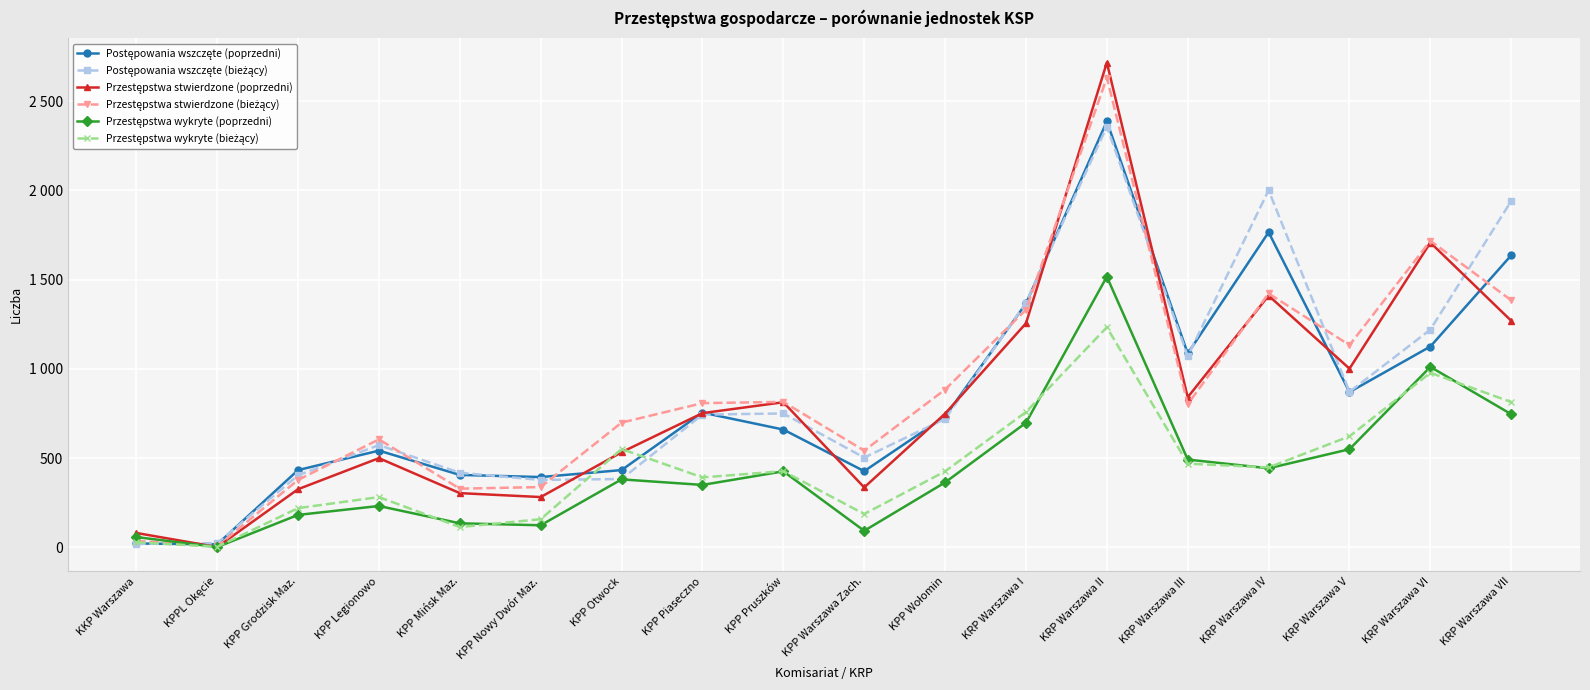

Between KRP Warszawa III and KRP Warszawa IV, which is larger?

KRP Warszawa IV